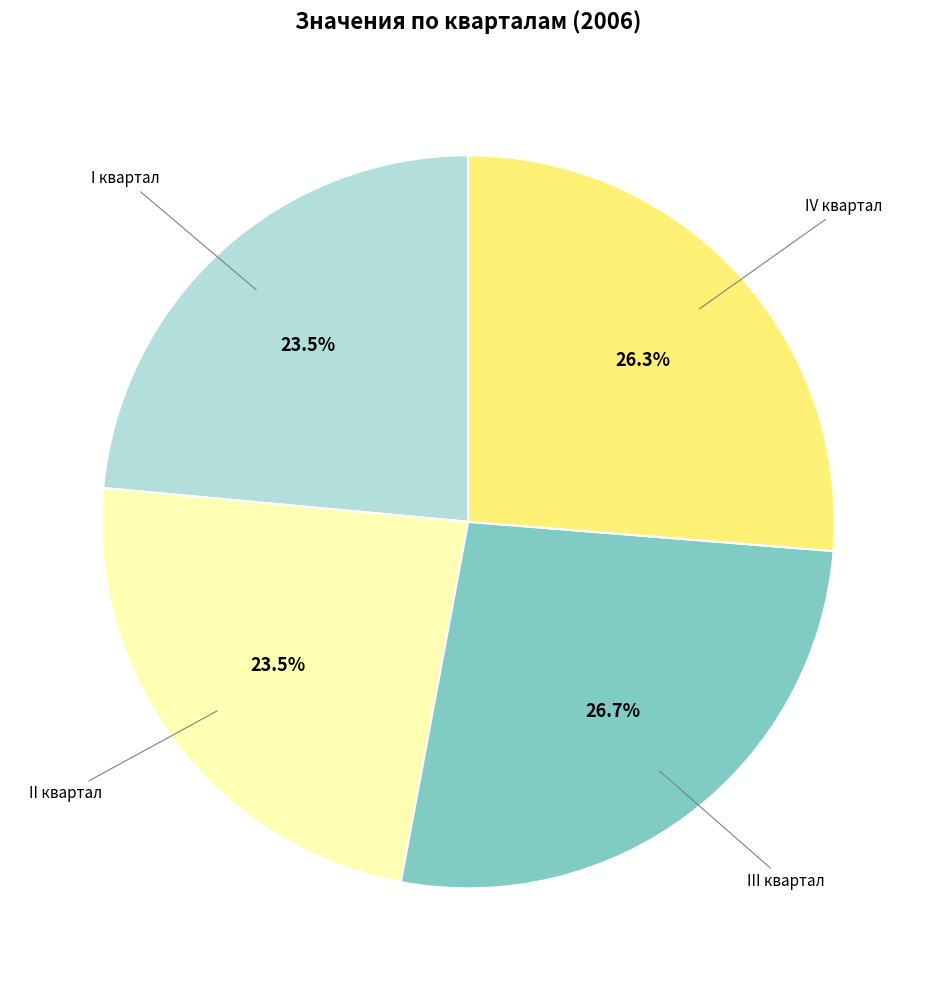

Between I квартал and III квартал, which is larger?

III квартал